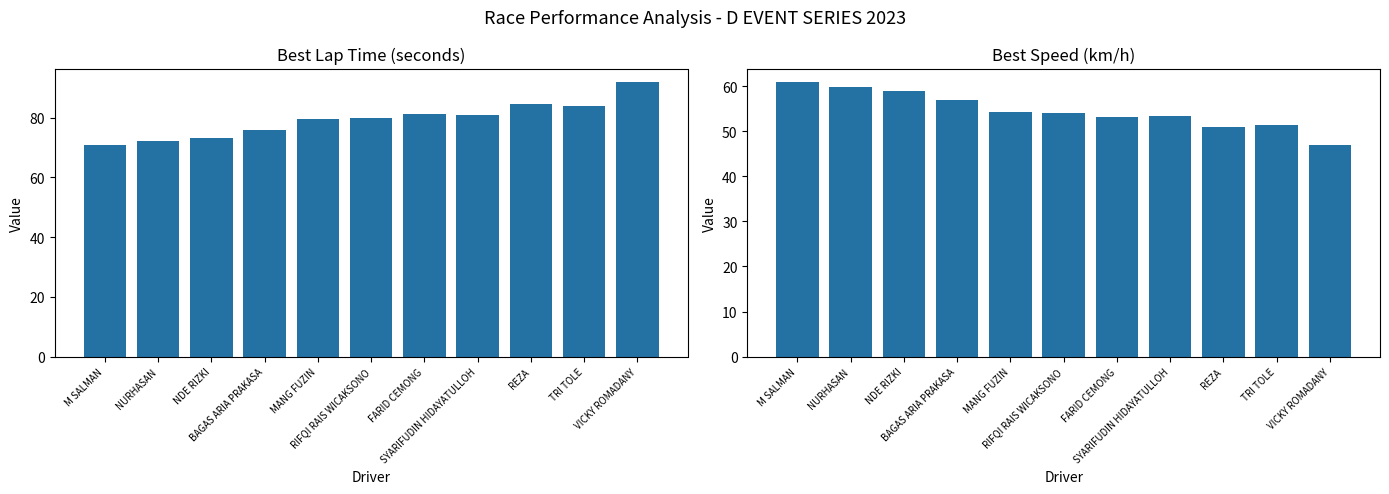

What position from the left is REZA?

9